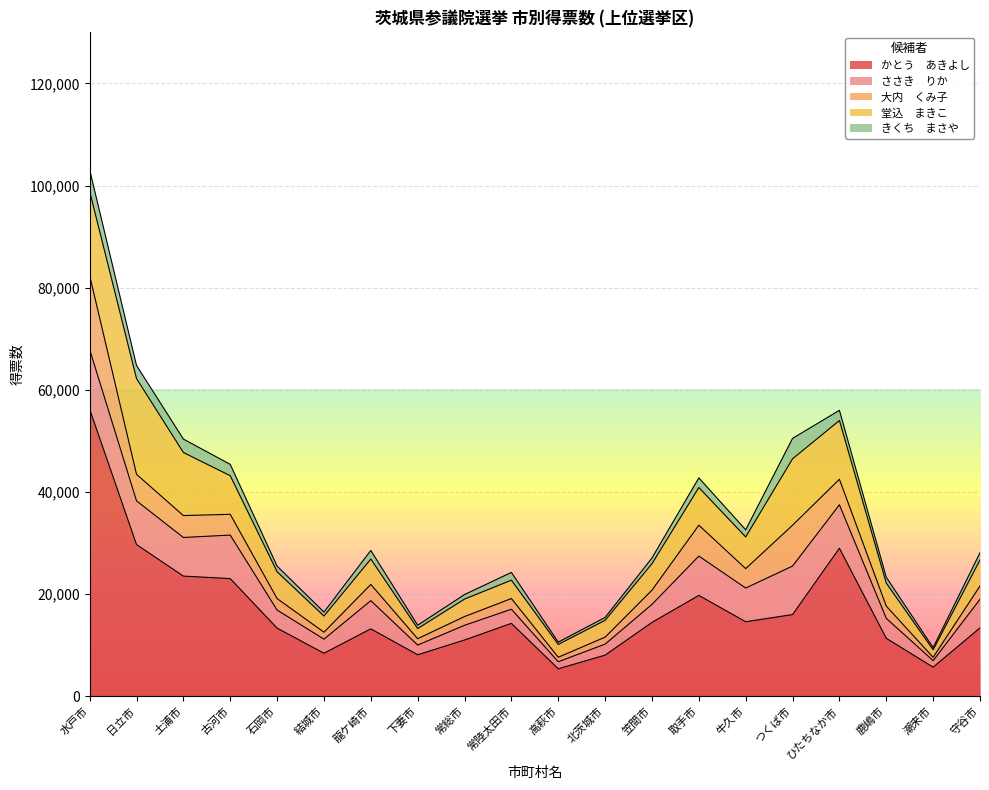

Which series ends up on top after the final intersection of 堂込　まきこ and ささき　りか?

ささき　りか